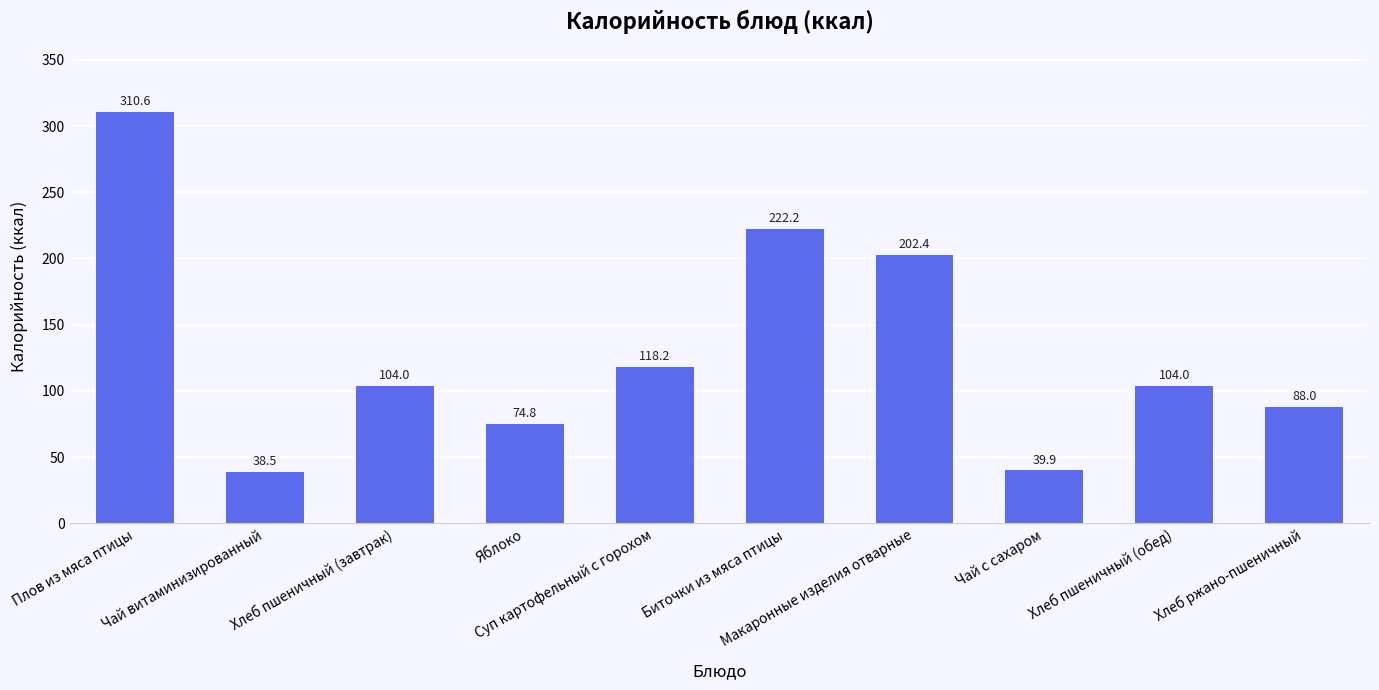

Reading right to left, what are all the values shown in this chart?

Хлеб ржано-пшеничный=88.0	Хлеб пшеничный (обед)=104.0	Чай с сахаром=39.9	Макаронные изделия отварные=202.4	Биточки из мяса птицы=222.2	Суп картофельный с горохом=118.2	Яблоко=74.8	Хлеб пшеничный (завтрак)=104.0	Чай витаминизированный=38.5	Плов из мяса птицы=310.6